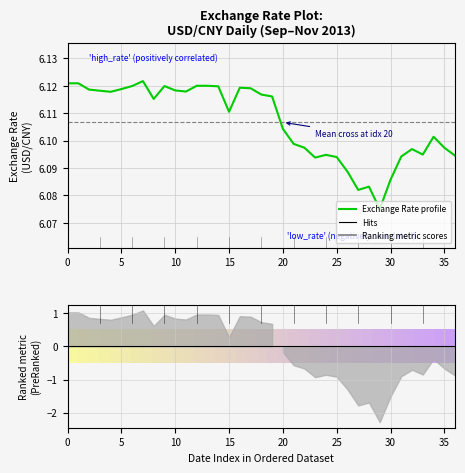

Which has a higher value, 17 or 35?

17